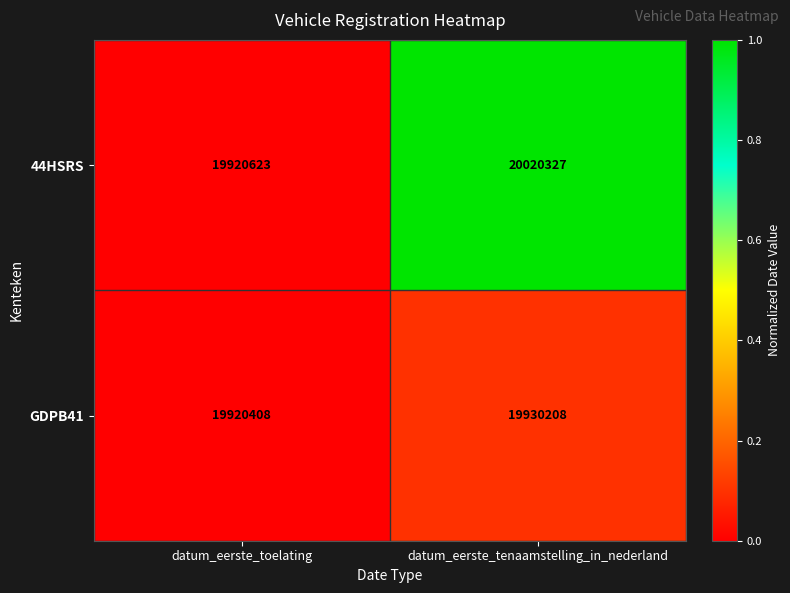

At which label is 44HSRS closest to 19970475?

datum_eerste_toelating